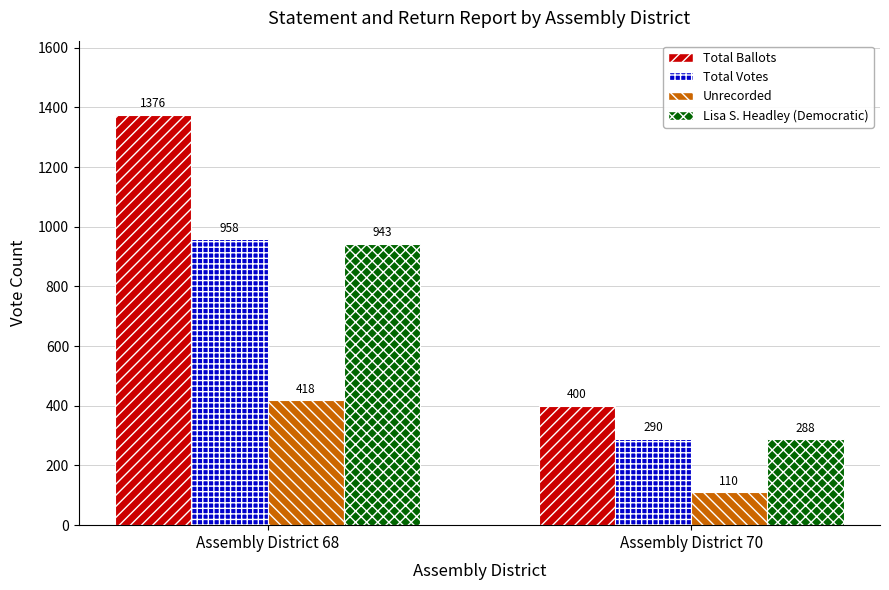

What is the difference between the highest and lowest values at Assembly District 68?

958